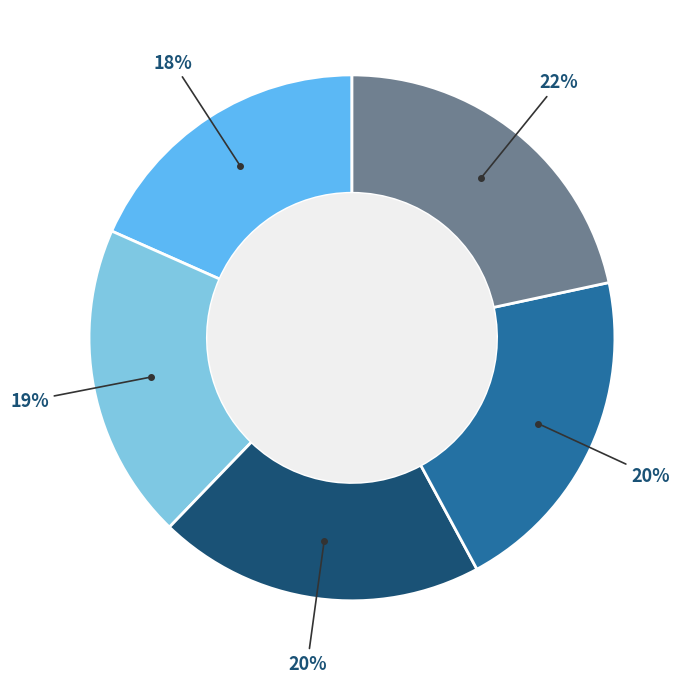

How many slices are in this pie chart?

5